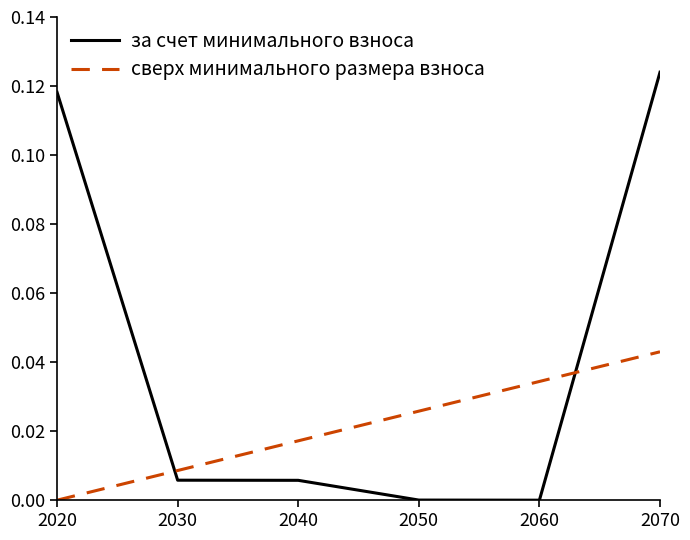

At 2050, list the series in order from largest to smallest.

сверх минимального размера взноса, за счет минимального взноса